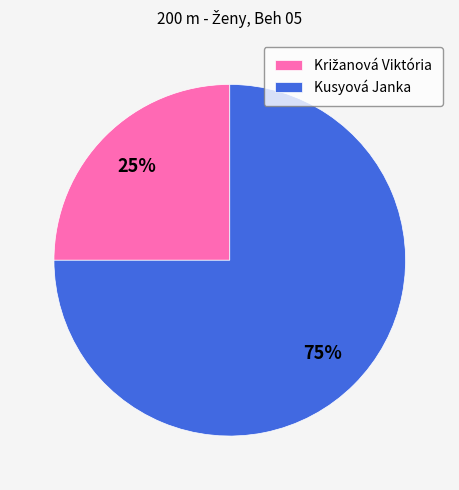

The Kusyová Janka slice represents 75% of the pie. True or false?

True